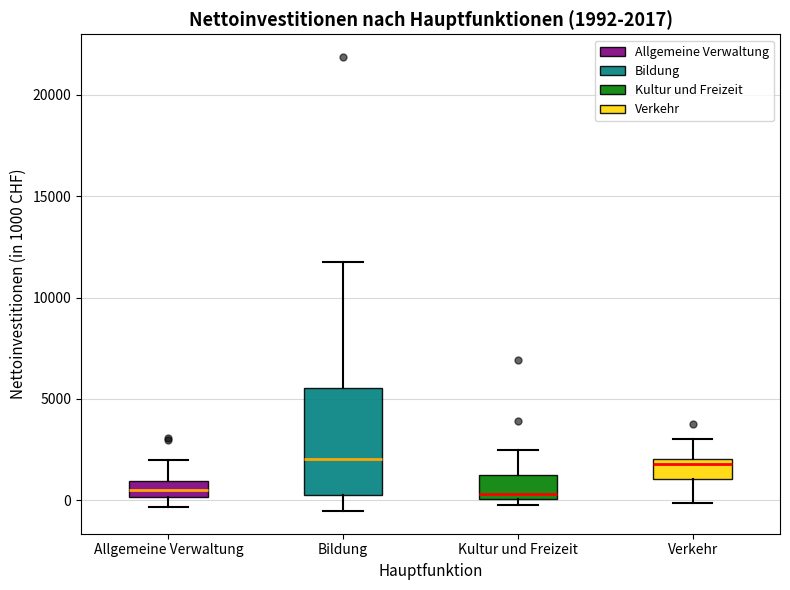

Comparing the boxes themselves (not the whiskers), which one is the tallest?

Bildung